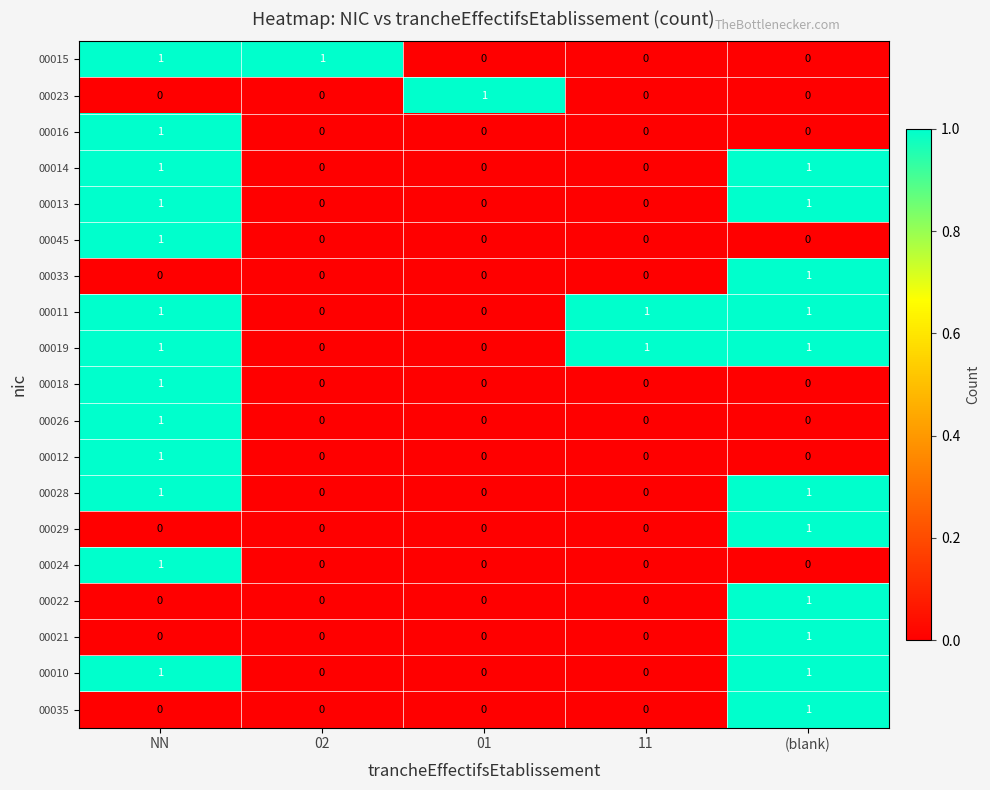

True or false: 00016 has a value of 0 at (blank).

True